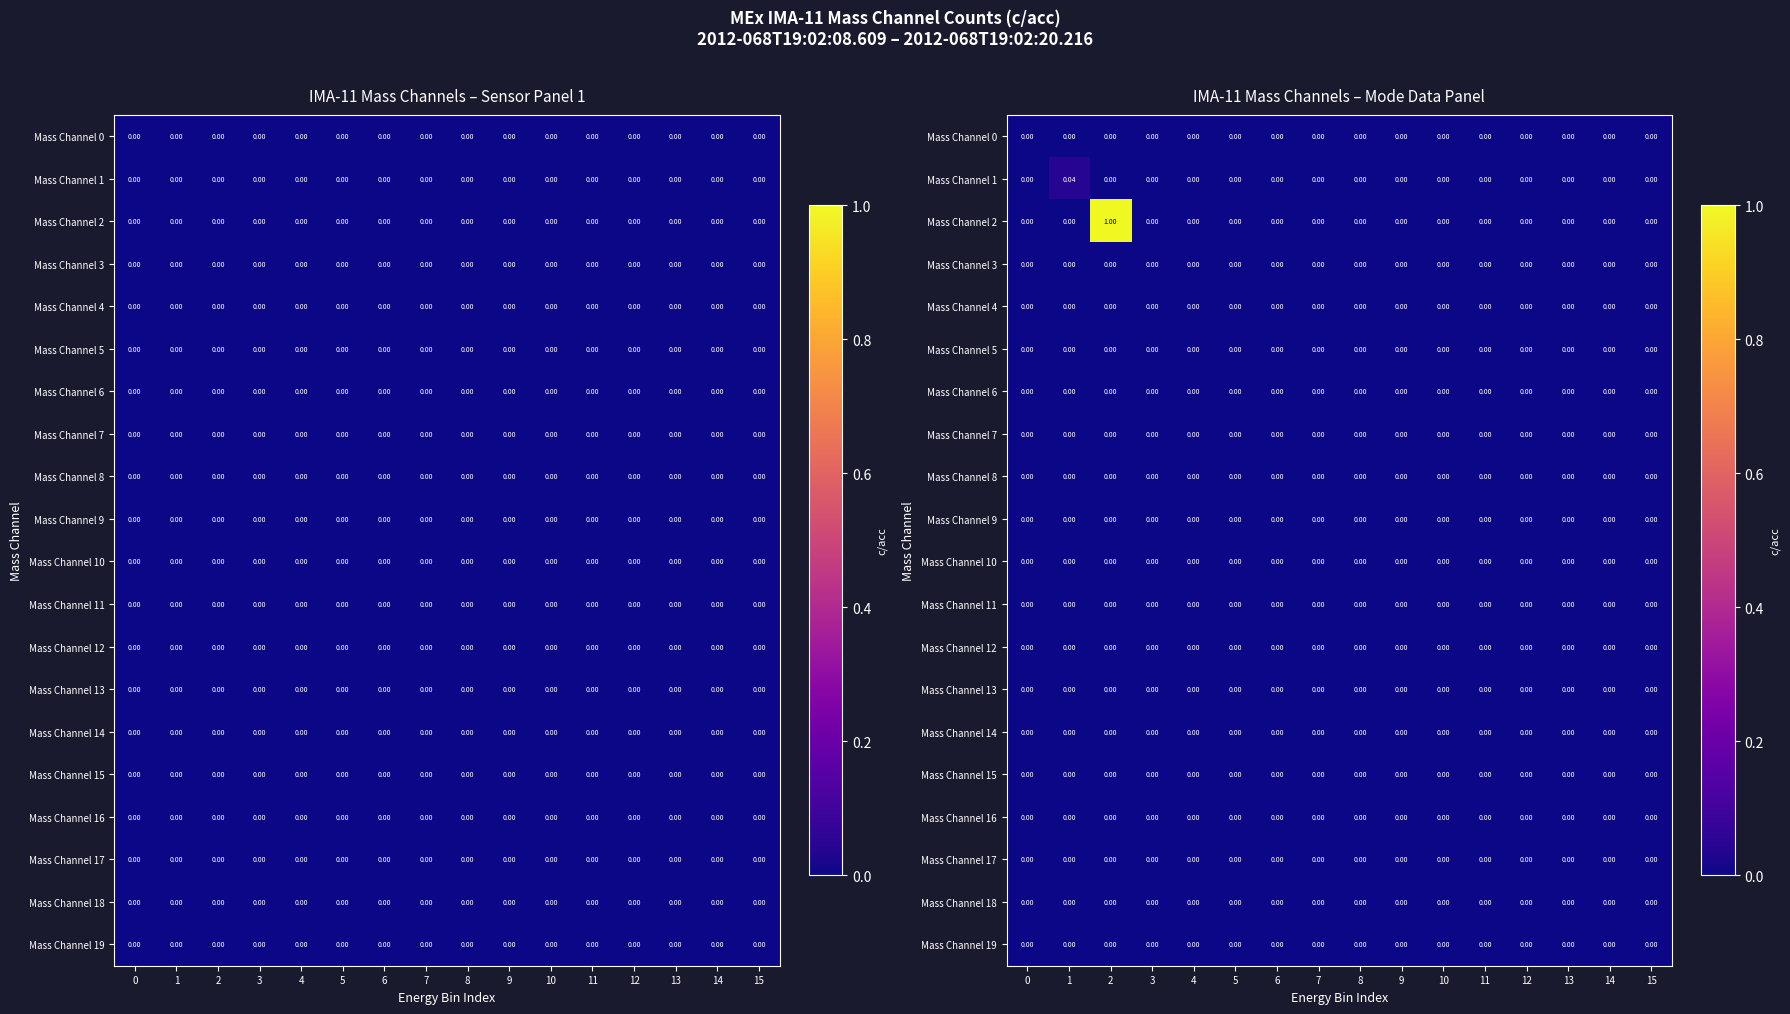

Which has a higher value, 3 or 0?

3